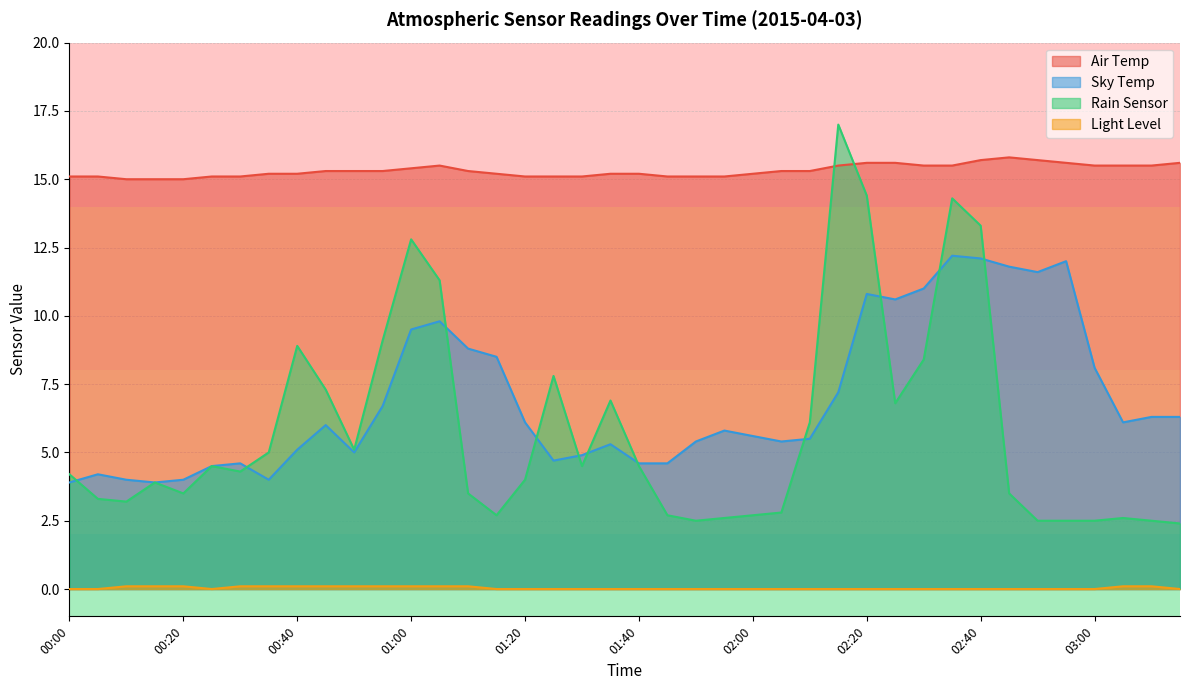

Count the number of data series in this chart.

4